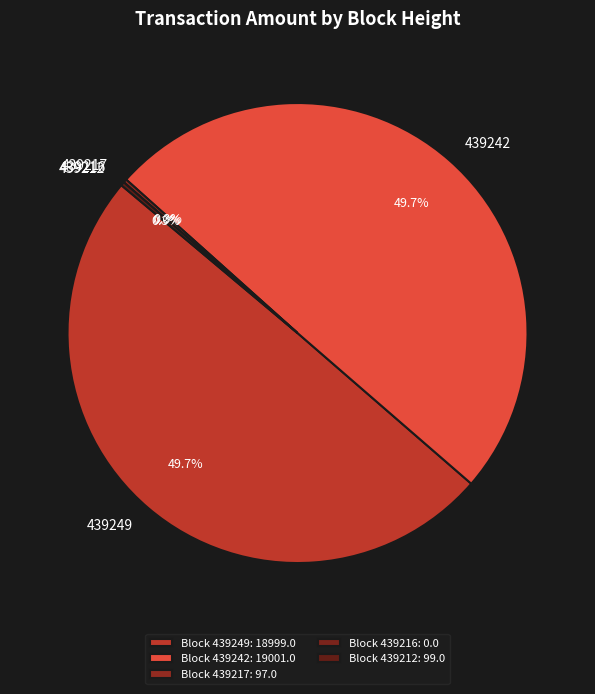

The 439212 slice represents 0% of the pie. True or false?

True